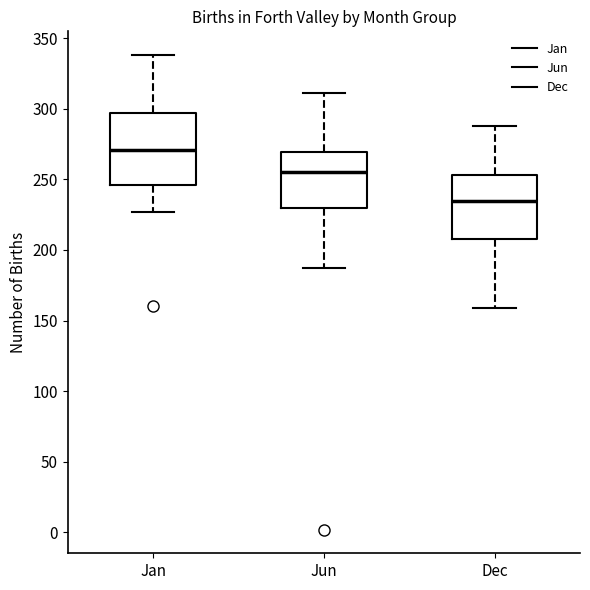

Comparing the boxes themselves (not the whiskers), which one is the tallest?

Jan